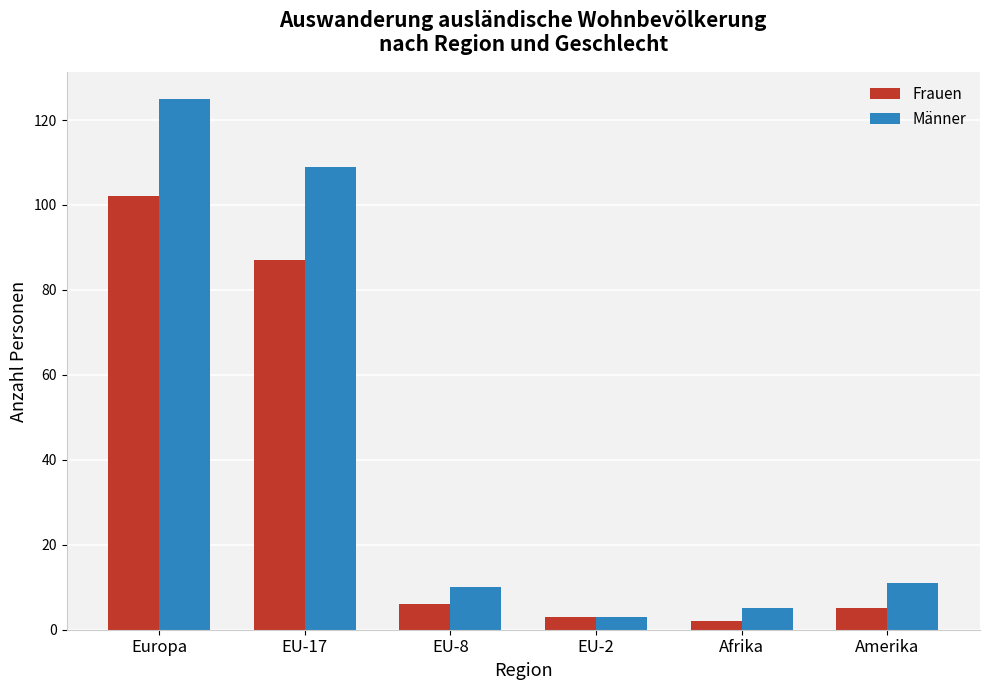

Is the value of Frauen at Amerika greater than the value of Männer at Amerika?

No